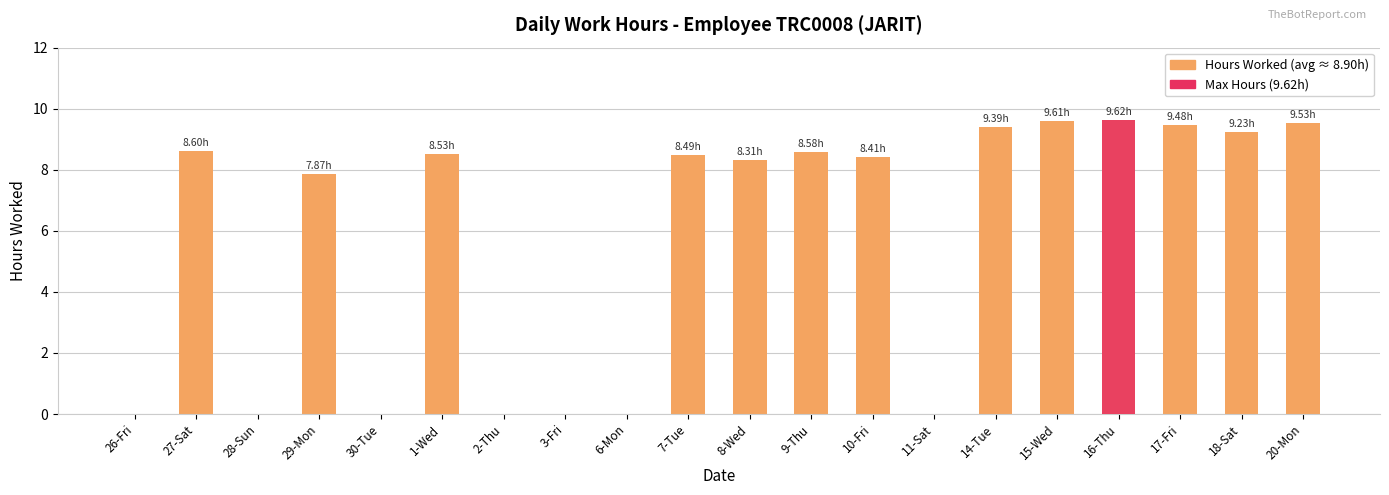

Where does the Hours Worked (avg ≈ 8.90h) series first go above 8?

27-Sat